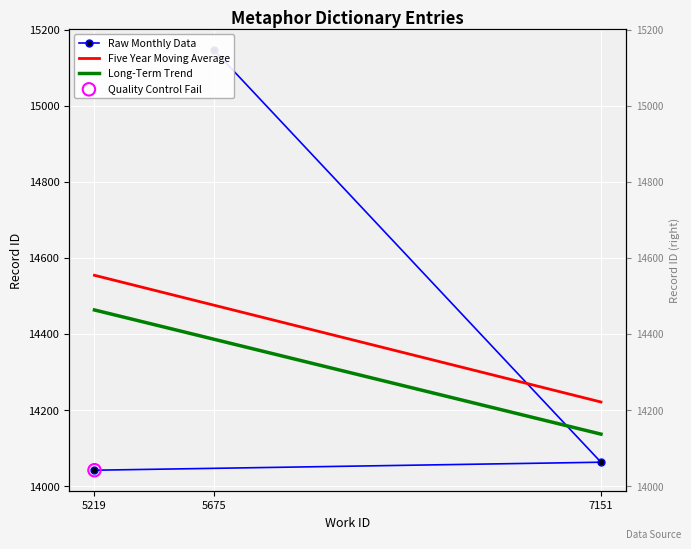

Between 5675 and 7151, which is larger?

5675